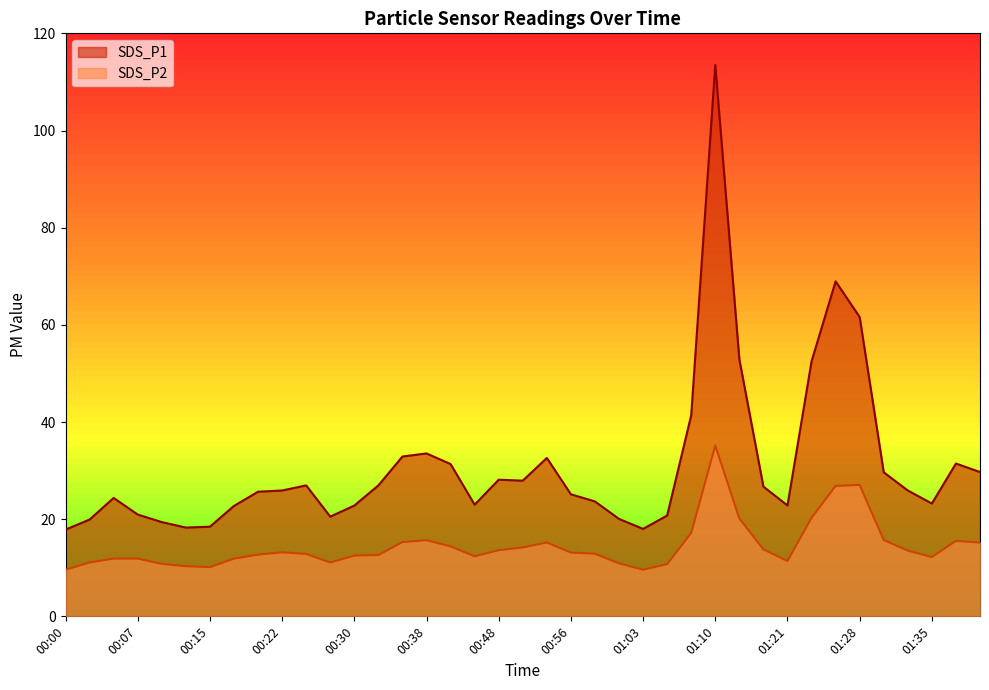

What is the average value of the SDS_P2 series?

14.5